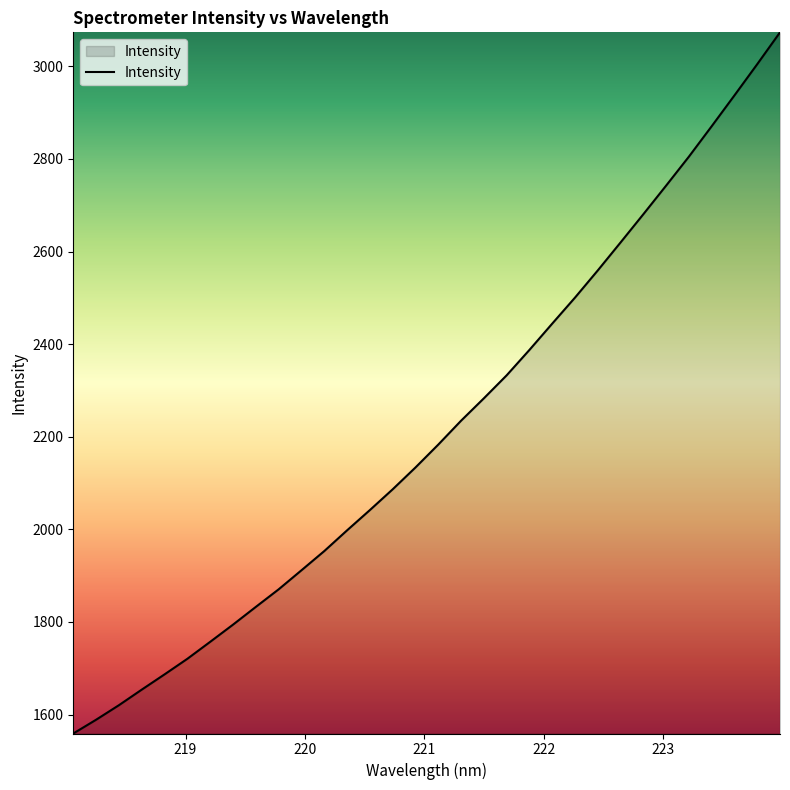

What is the greatest value displayed?

3073.5